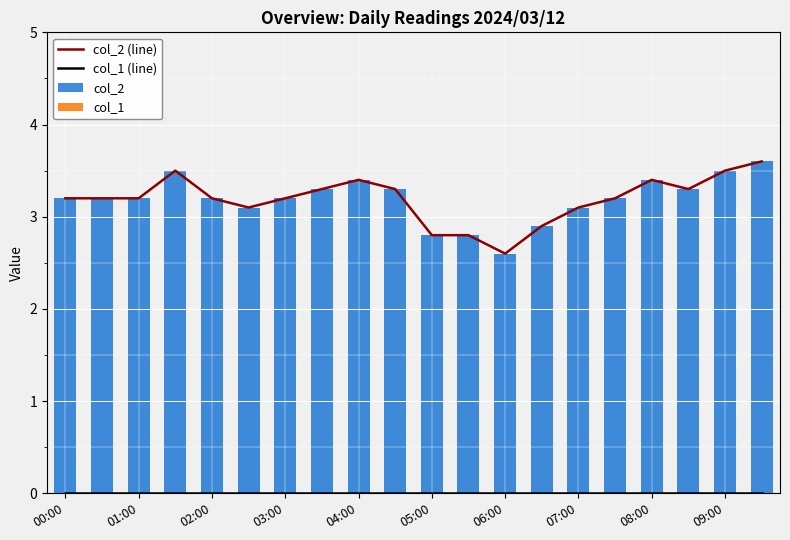

What is the maximum value for col_2 (line)?

3.6